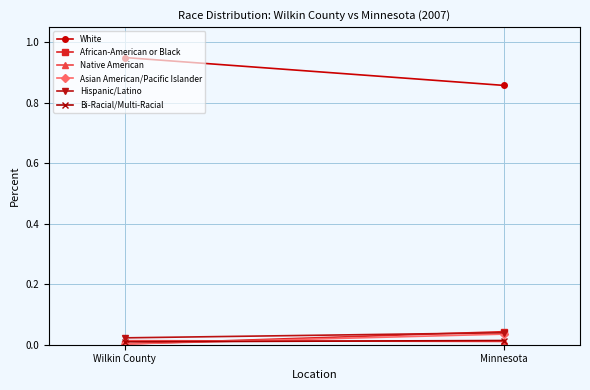

True or false: Asian American/Pacific Islander has a value of 0.0 at Wilkin County.

True